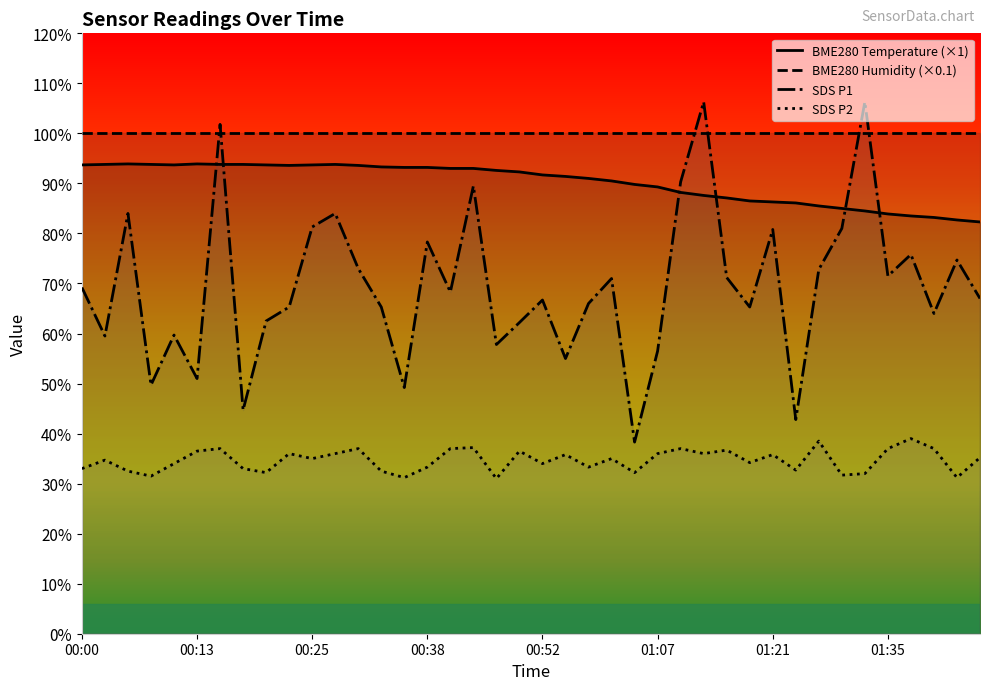

What is the difference between the maximum and minimum values in the SDS_P2 series?

0.8